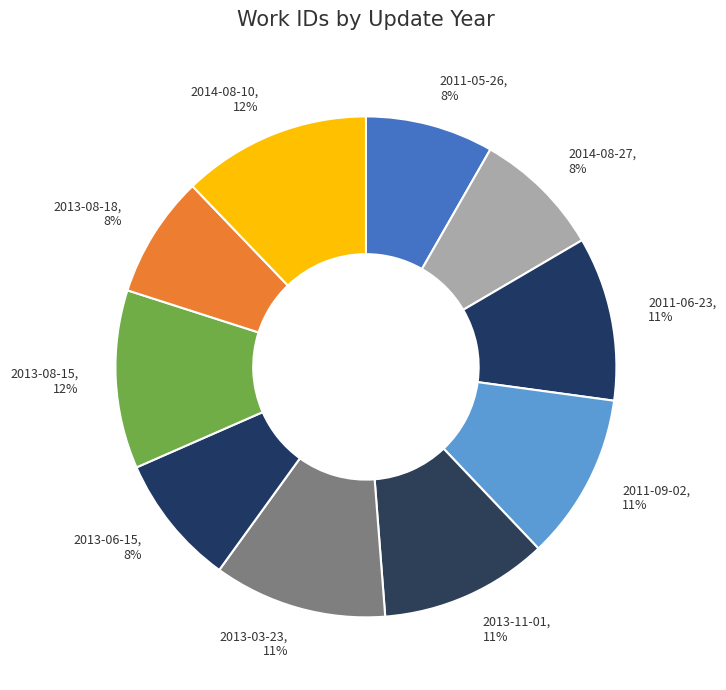

Combined, do 2013-06-15, 8% and 2011-09-02, 11% account for over 50%?

No